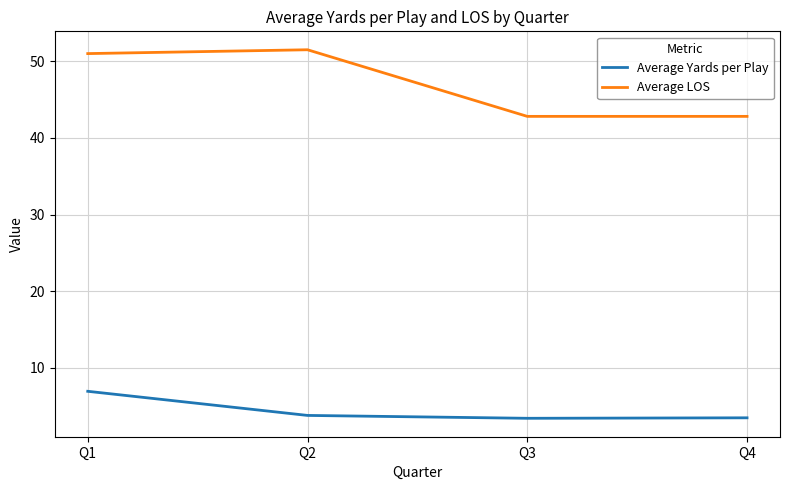

Is the value of Average LOS at Q2 greater than the value of Average Yards per Play at Q2?

Yes